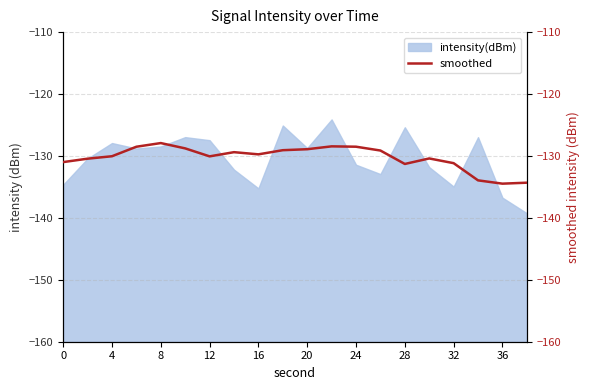

Is it true that intensity(dBm) equals -26.9 at 8?

False